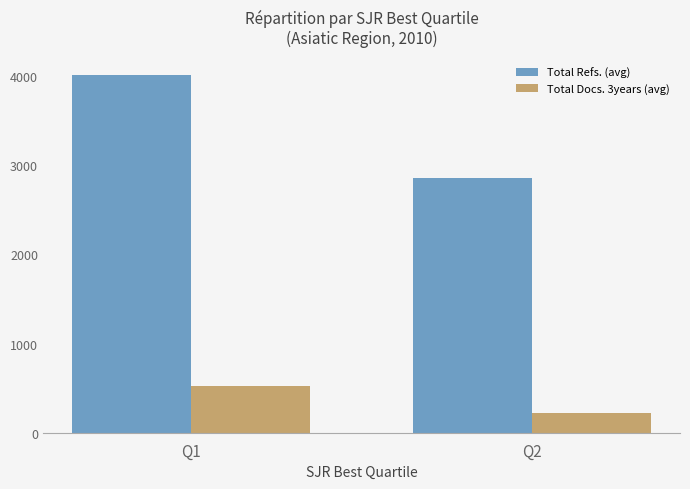

Rank the categories by Total Docs. 3years (avg) value from lowest to highest.

Q2, Q1